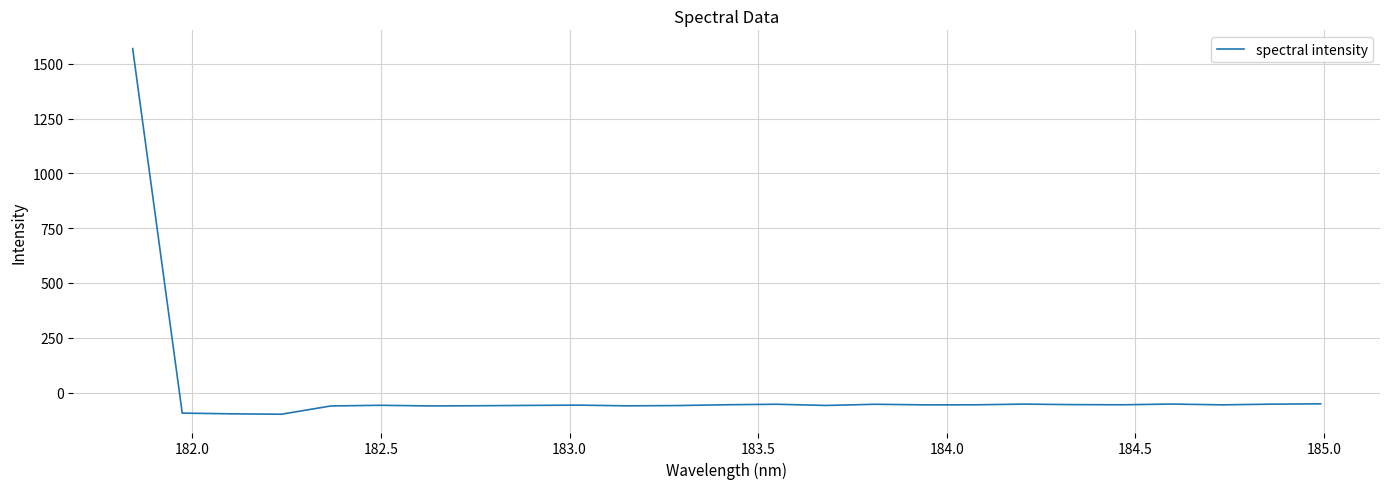

What is the maximum value shown in the chart?

1569.4